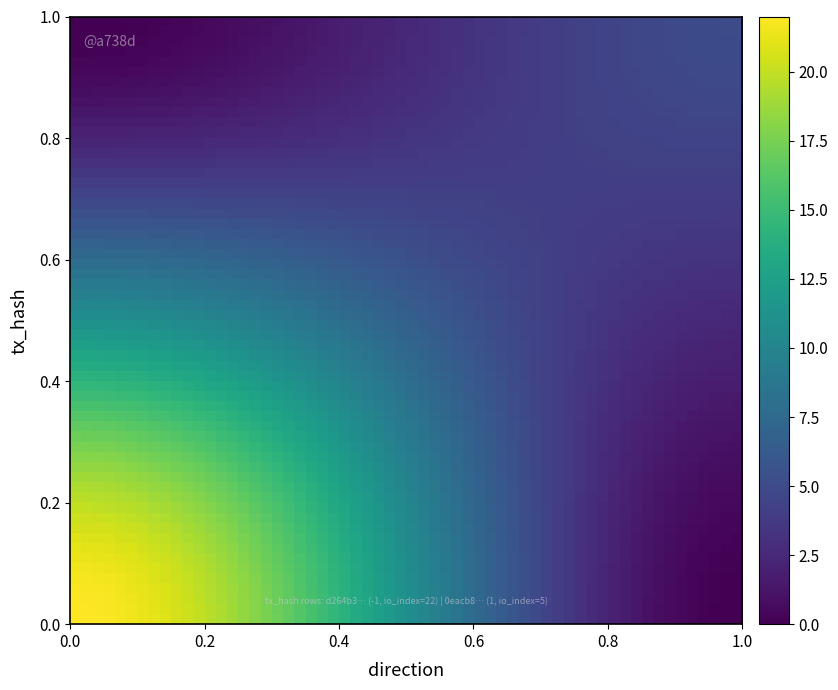

List the series in order of their peak value, highest first.

d264b3a03d6568552c1625be171ed41fbe0ca6c, 0eacb8082c3fbb34f93d47d407b23ef7552abd7